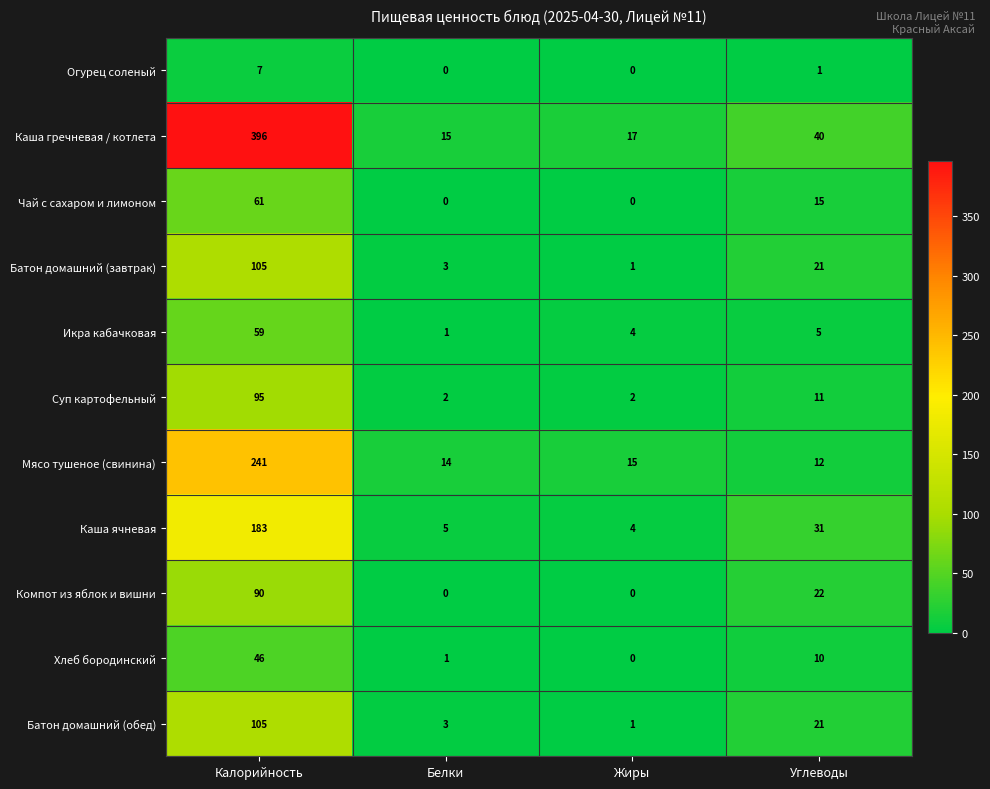

What is the spread (max minus min) of values at Белки?

15